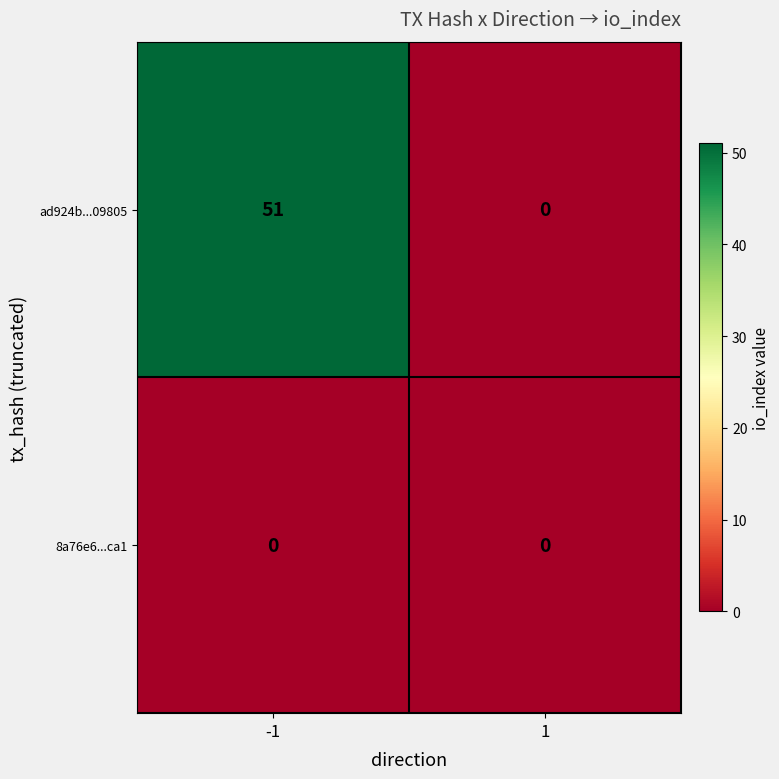

List the series in order of their peak value, highest first.

ad924b...09805, 8a76e6...ca1